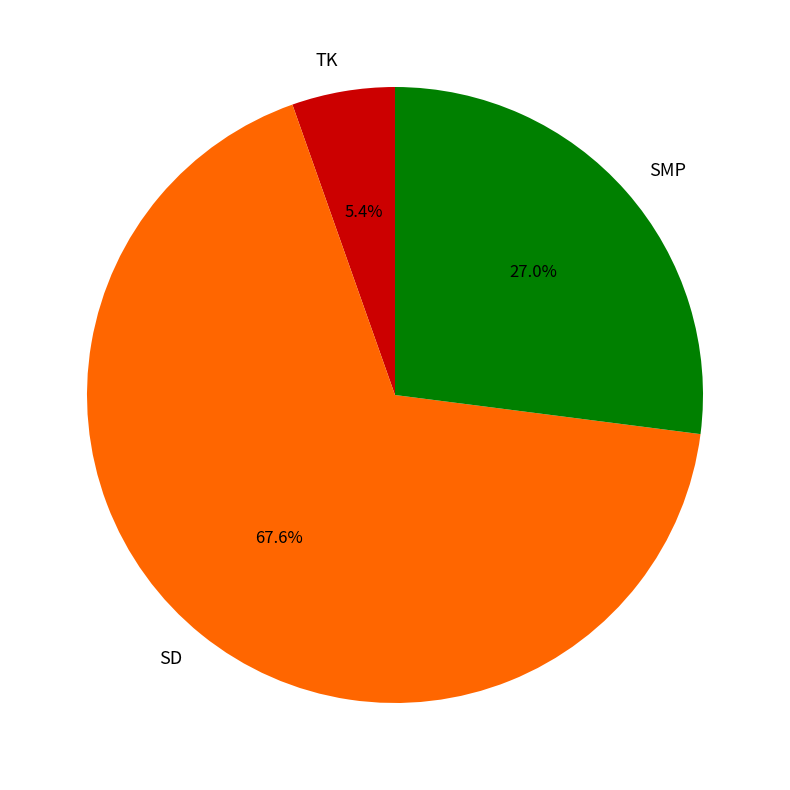

Which category has the smallest portion of the pie?

TK